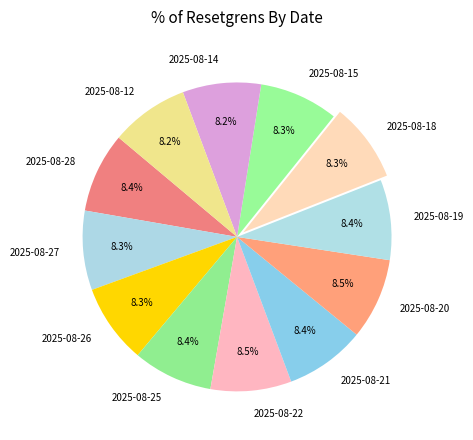

Does any single category account for the majority?

No